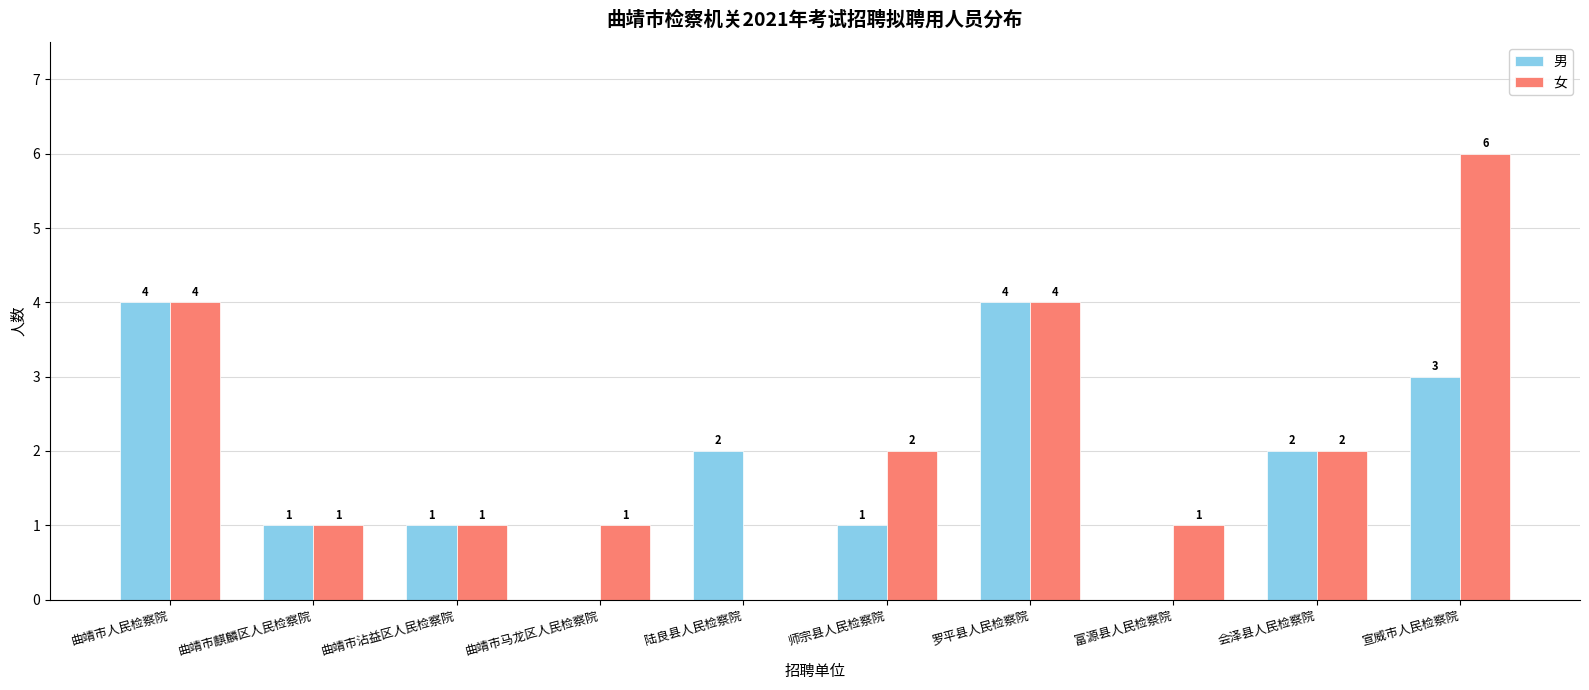

Count the 女 values in the range 1 to 4.

8